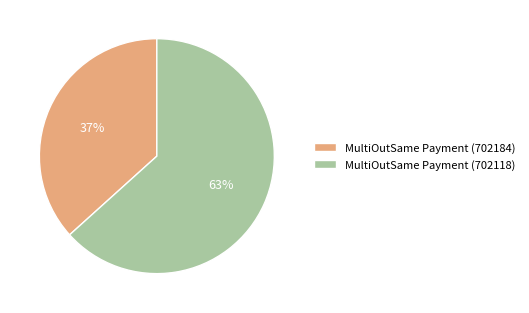

How many slices are in this pie chart?

2